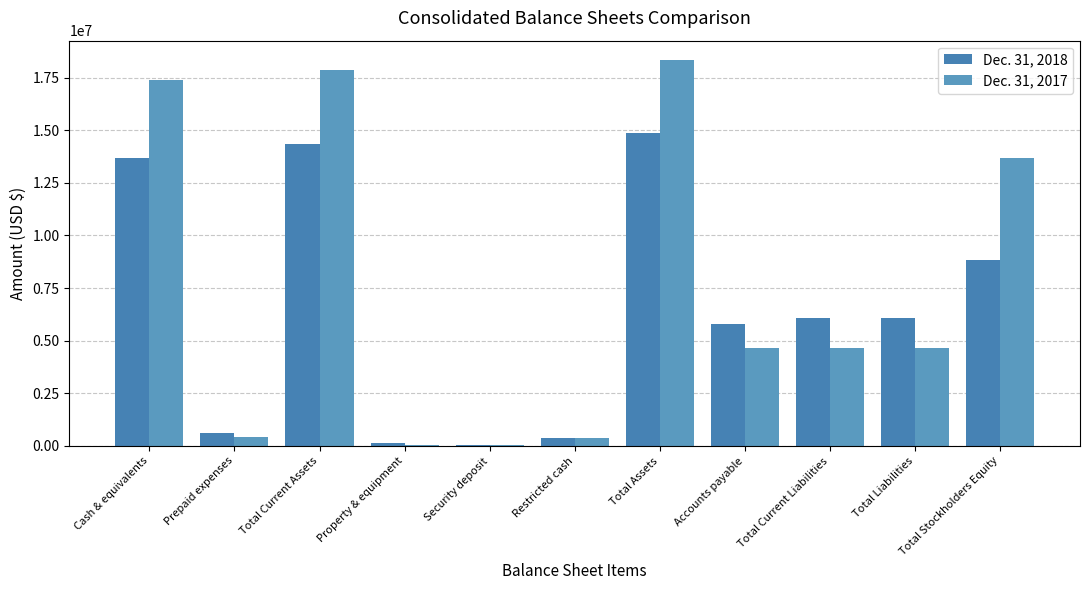

What value does the Dec. 31, 2017 series have at Restricted cash?

390940